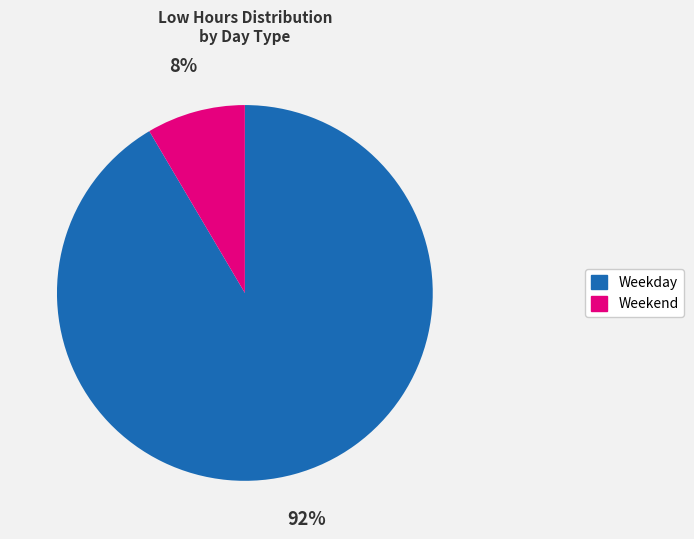

To the nearest percent, what portion does Weekend represent?

8%